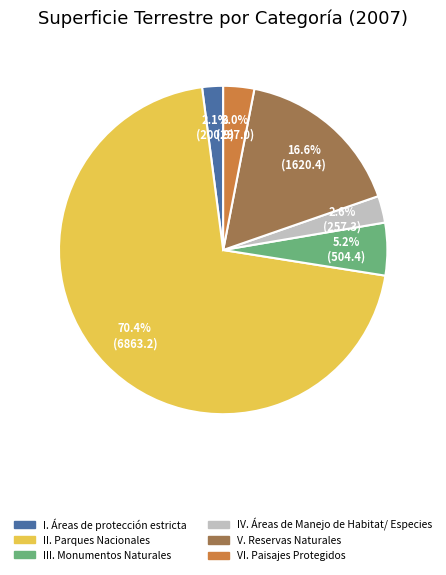

Is it true that III. Monumentos Naturales is 5% of the pie?

True